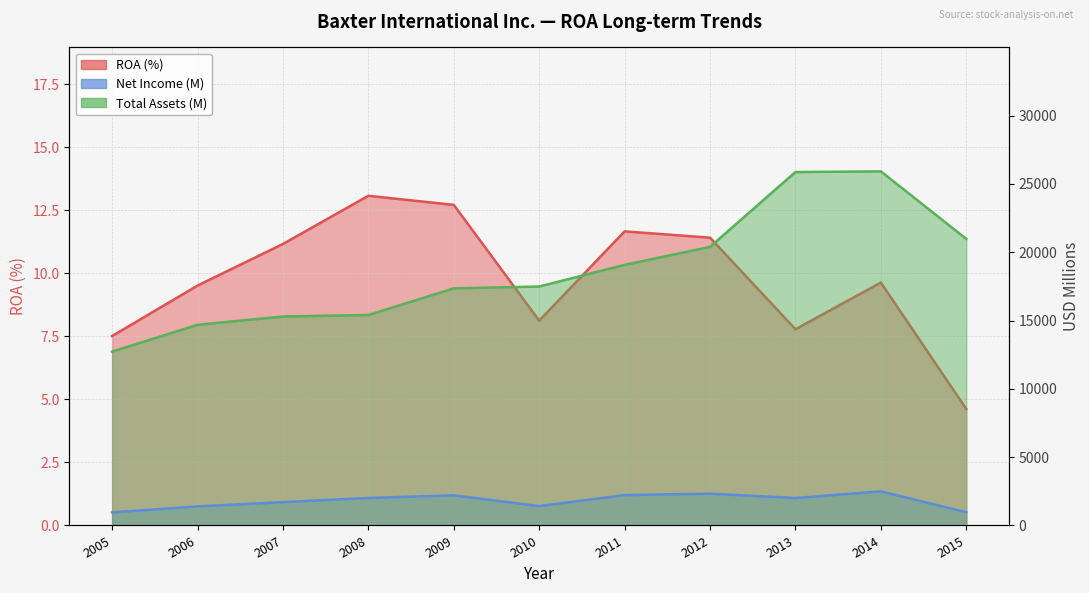

What is the spread (max minus min) of values at 2009?

17341.3